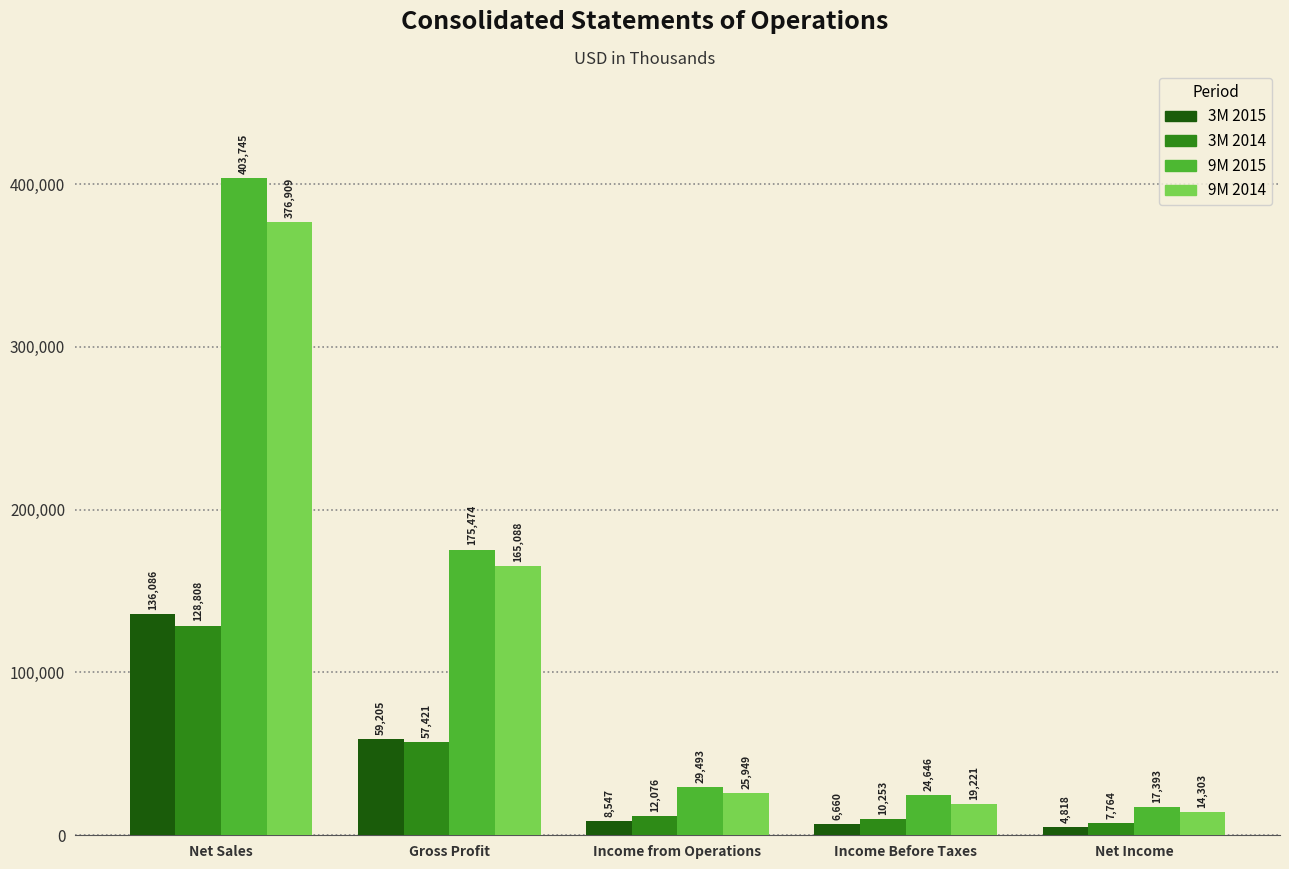

At which label does 3M 2014 first exceed 12076?

Net Sales